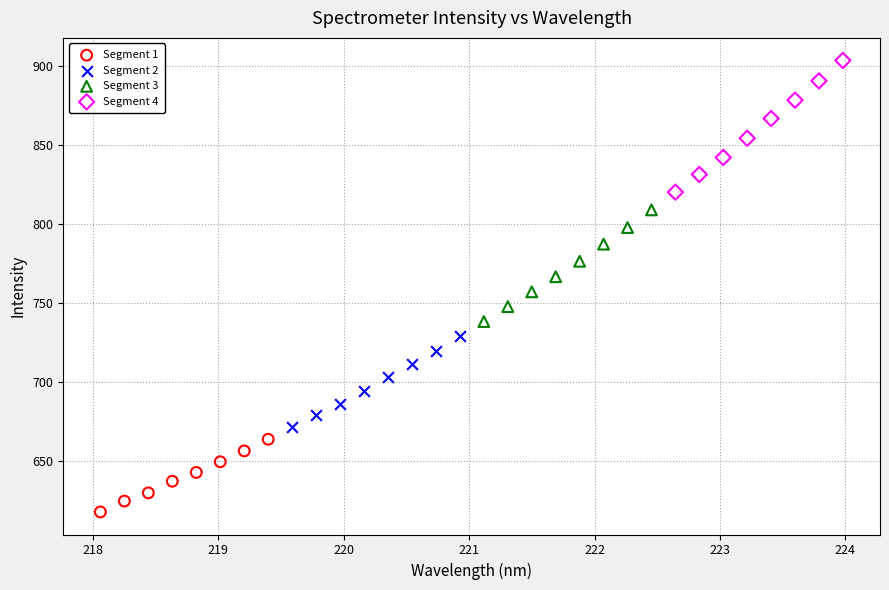

Which series reaches the maximum Y coordinate?

Segment 4